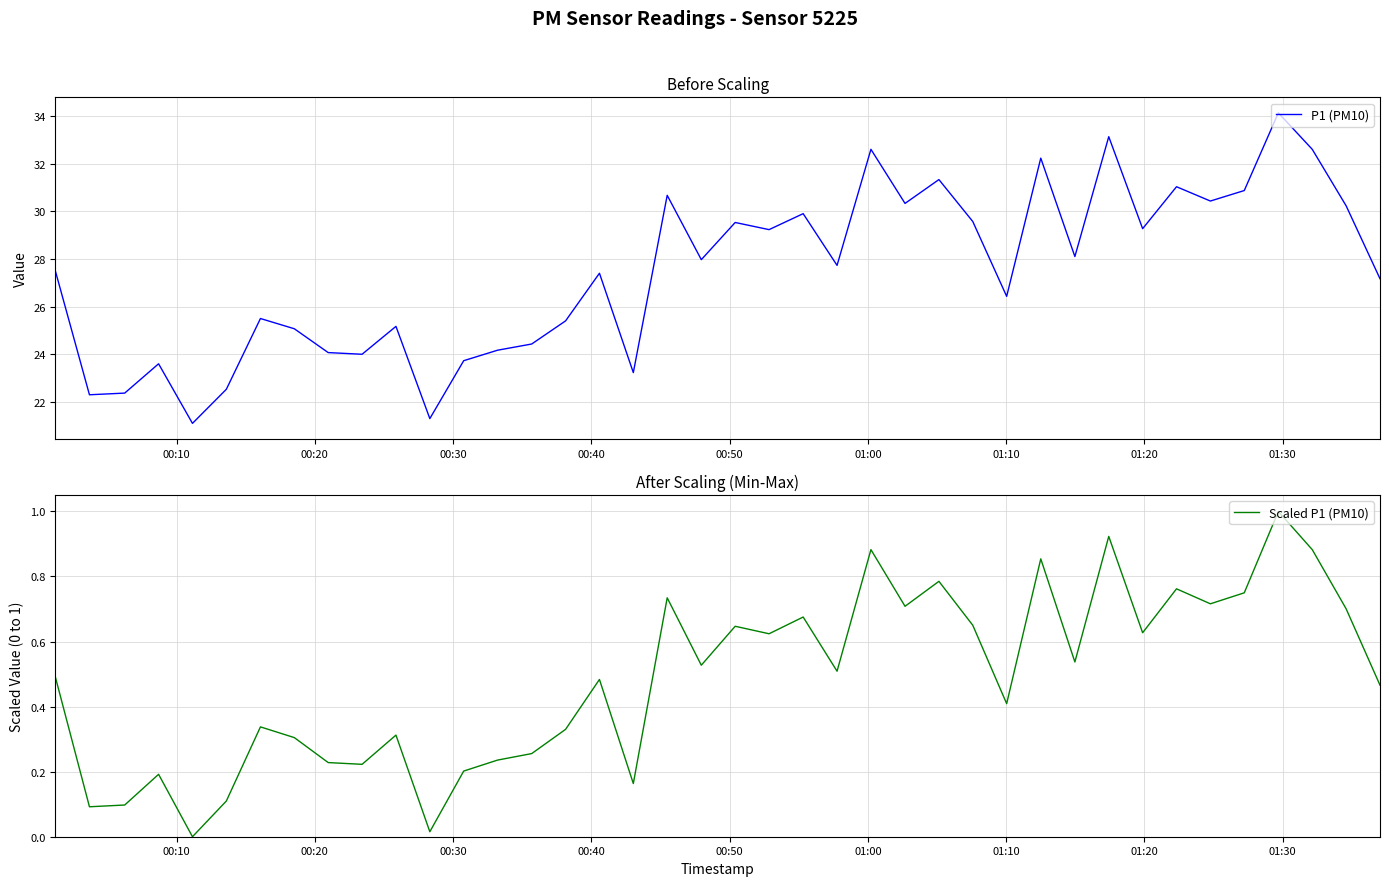

True or false: P1 (PM10) has more than 1 points higher than both neighbors.

True